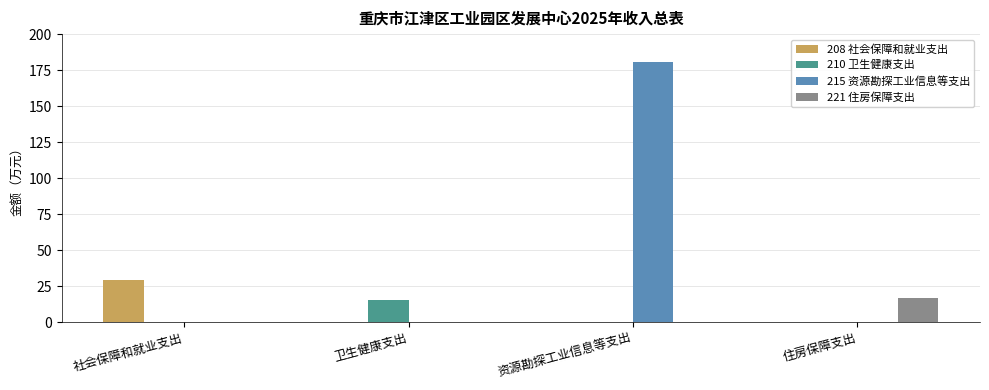

Which series has the largest total across all categories?

215 资源勘探工业信息等支出